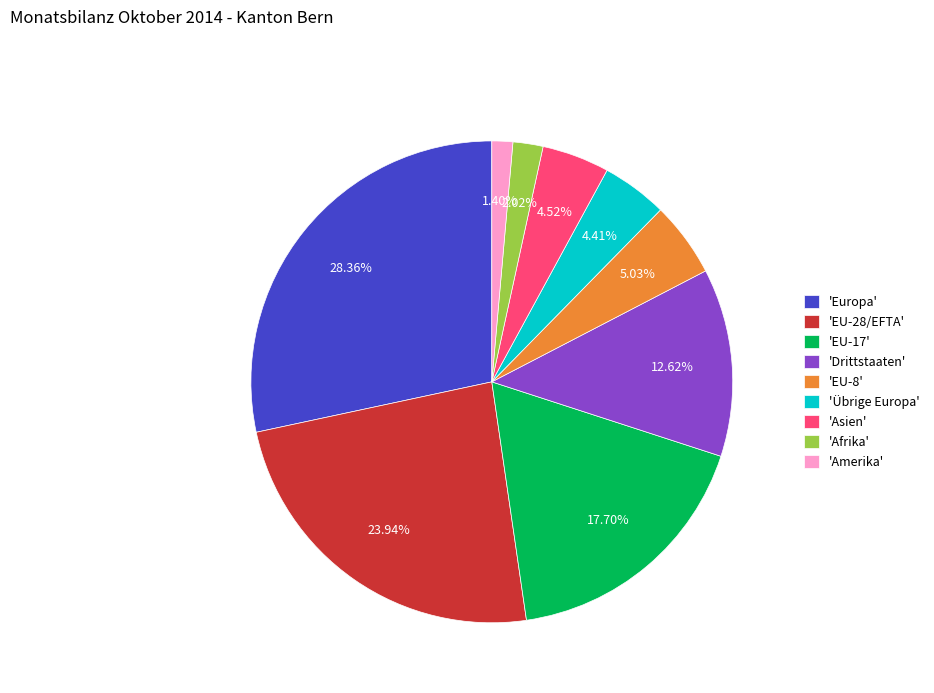

To the nearest percent, what is the difference between the largest and smallest slice percentages?

27%